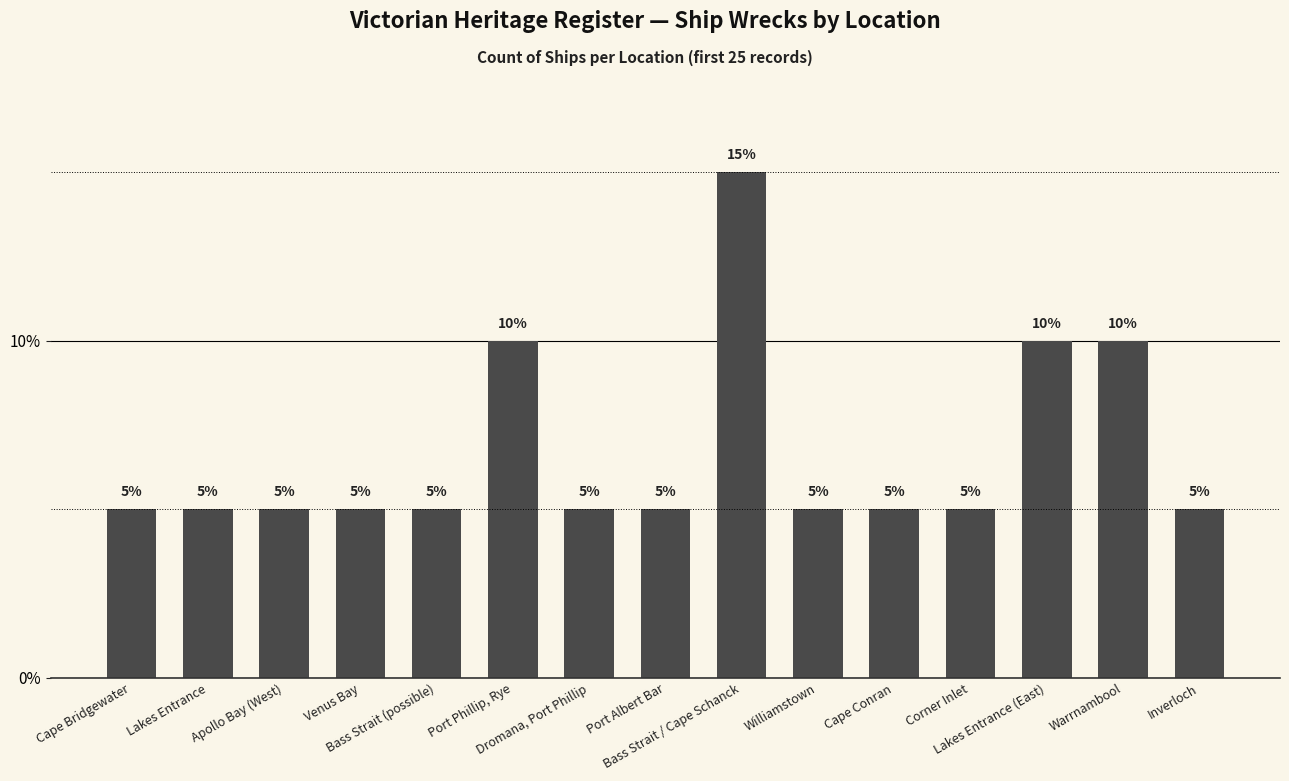

What is the value of the 8th bar from the left?

5